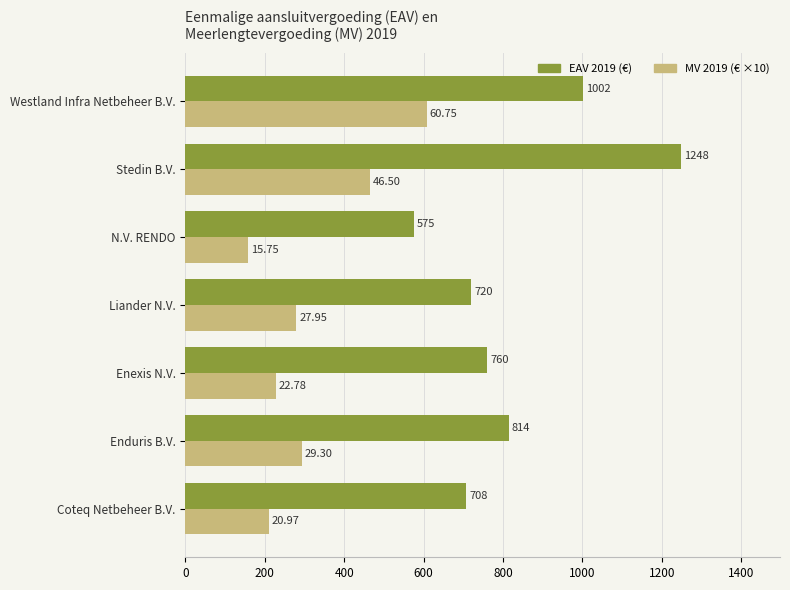

At which label does EAV 2019 (€) reach its peak?

Stedin B.V.